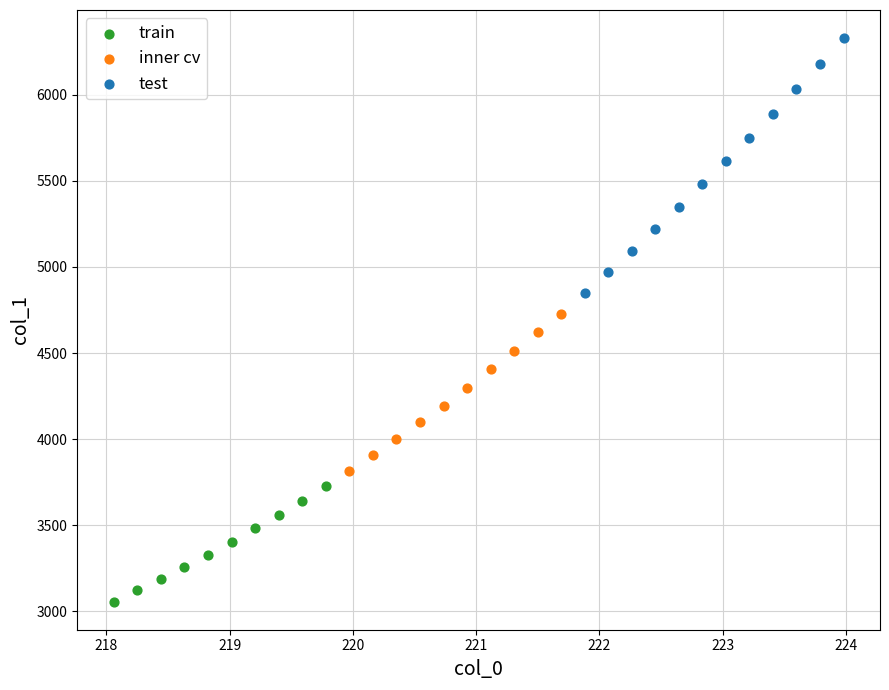

Which series contains the highest Y value?

test